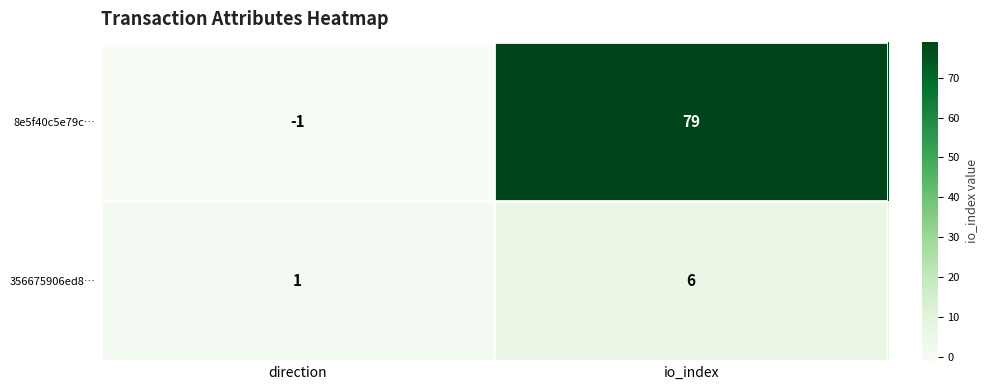

At which category is the sum across all series the highest?

io_index